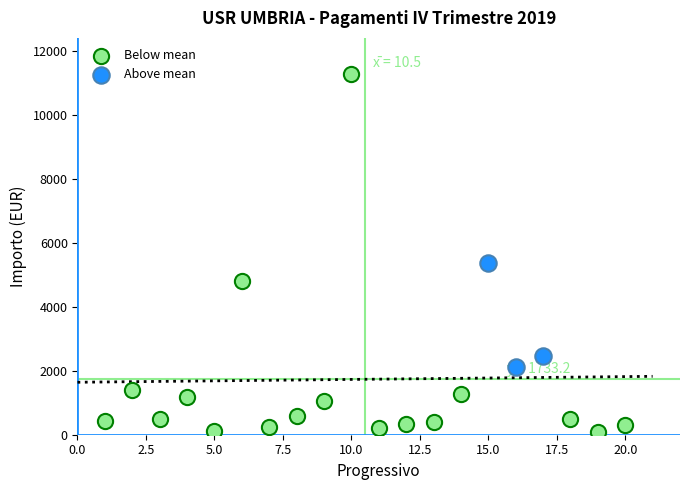

Which series has the widest spread of Y values?

Below mean